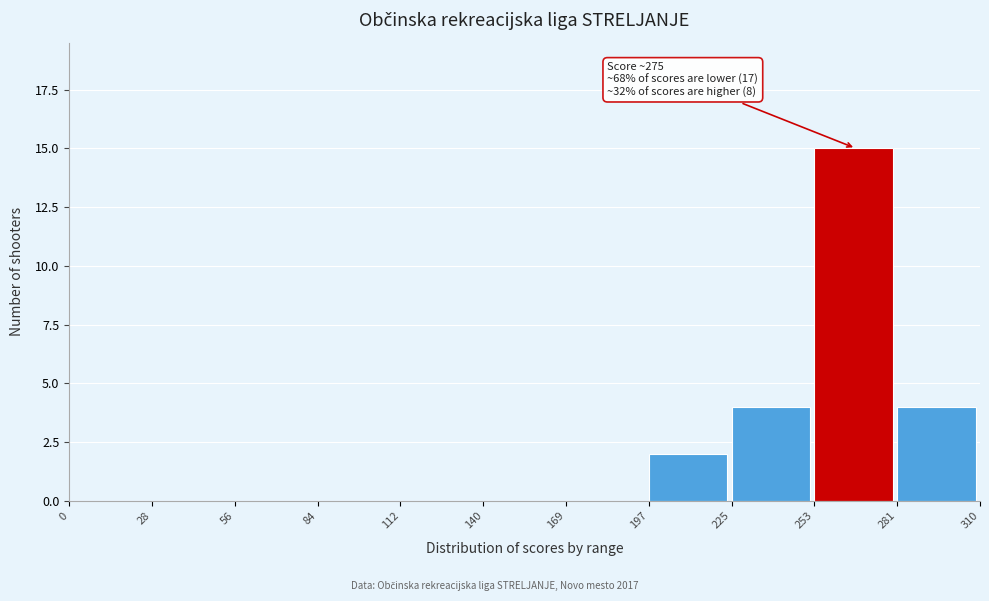

Which range on the x-axis has the tallest bar?

253 to 281